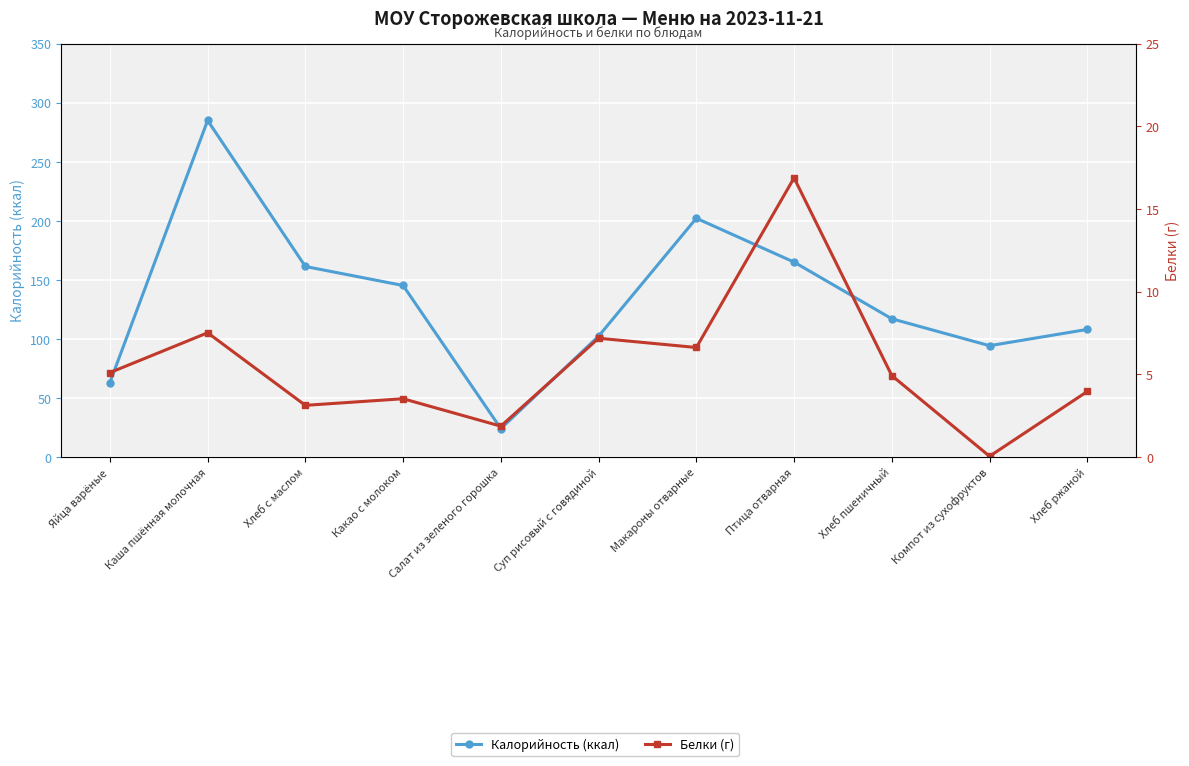

The Калорийность (ккал) series shows 206.4 at Хлеб пшеничный. True or false?

False